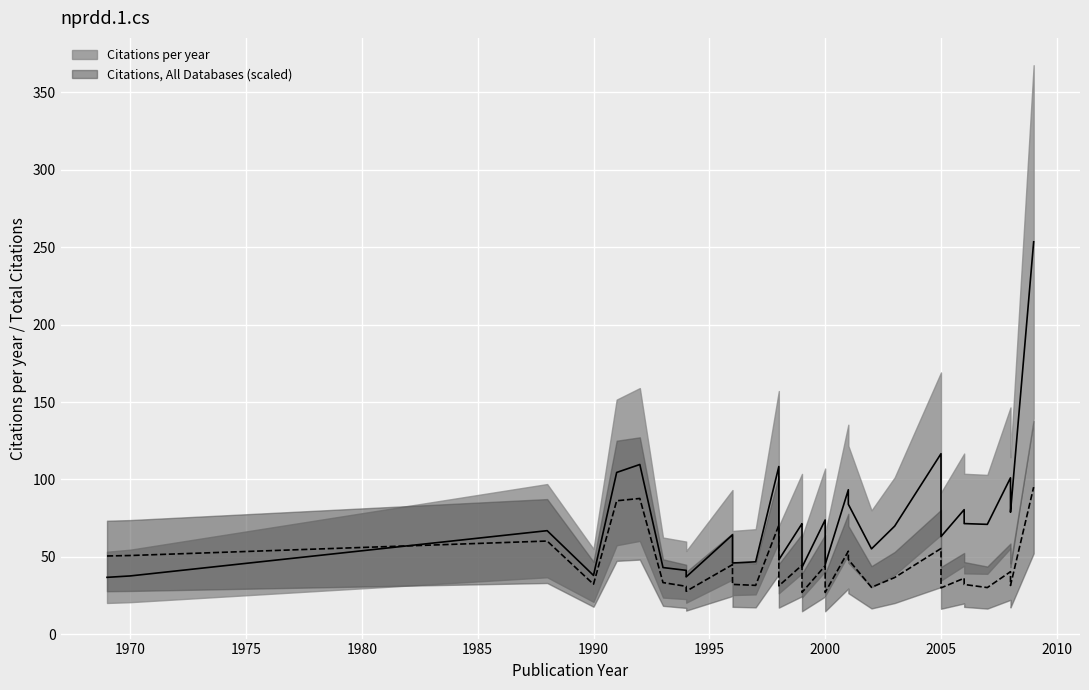

At which category does the chart reach its peak across all series?

2009